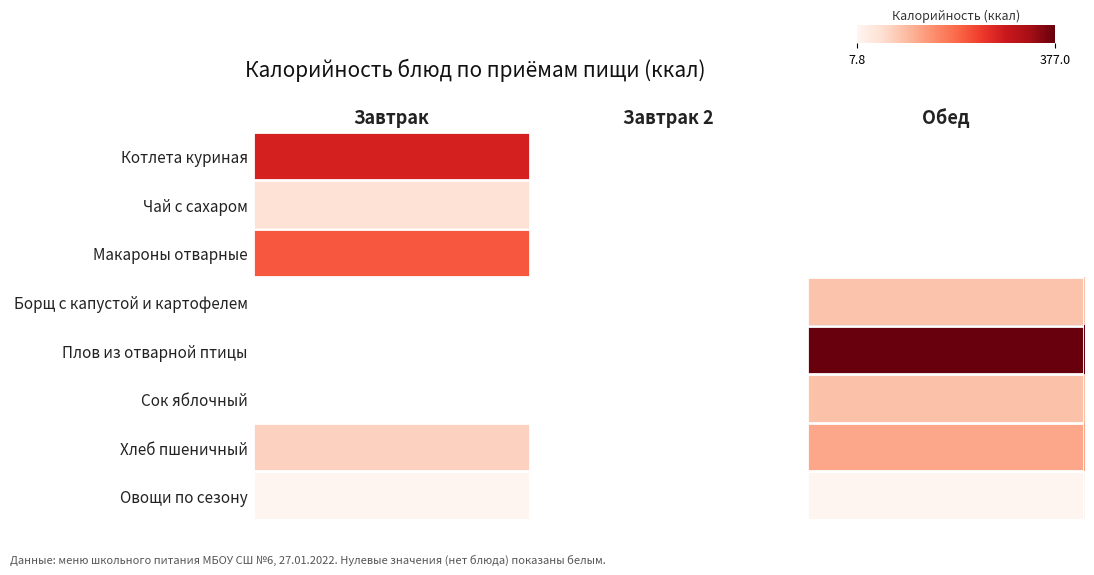

True or false: Чай с сахаром has a value of 10.2 at Завтрак.

False